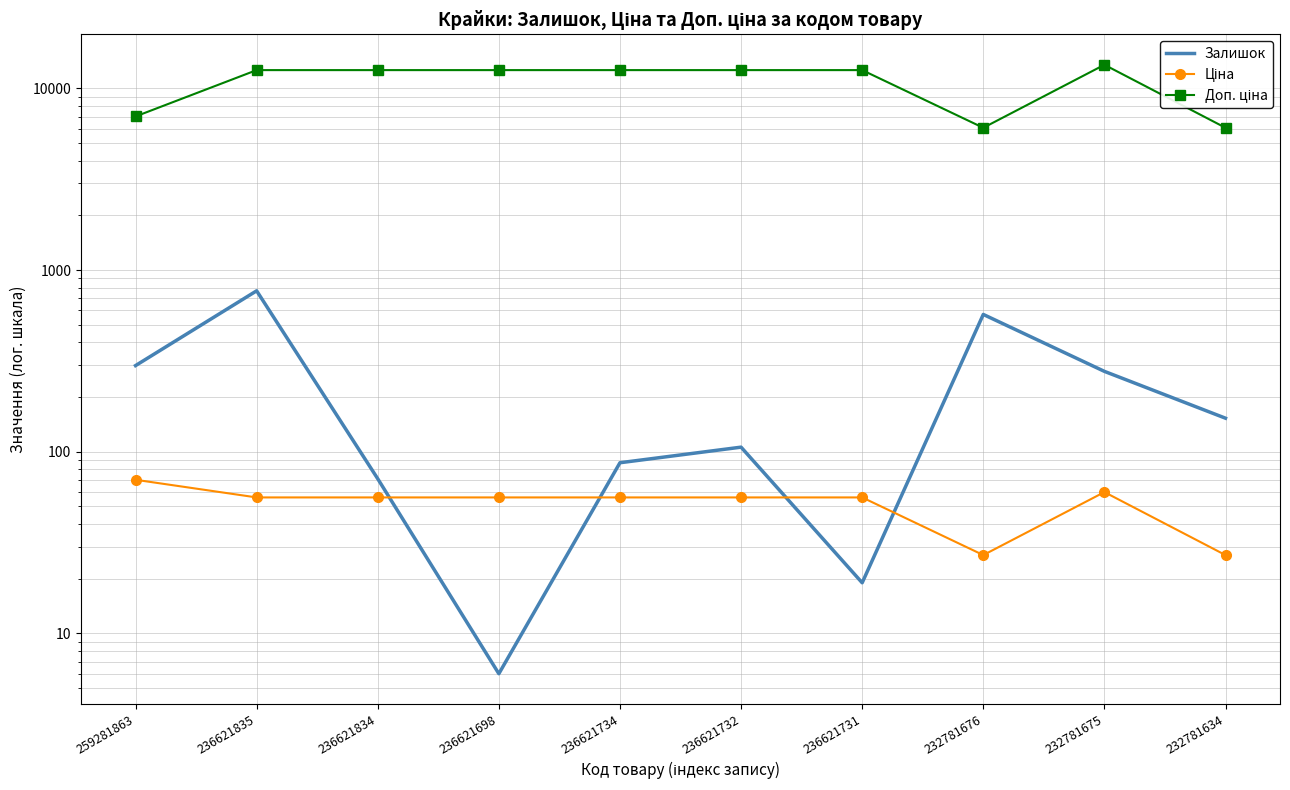

Reading left to right, what are all the values shown in this chart?

Залишок: 298.0	769.0	71.0	6.0	87.0	106.0	19.0	570.0	277.0	153.0
Ціна: 70.1	56.0	56.0	56.0	56.0	56.0	56.0	27.0	60.0	27.0
Доп. ціна: 7010.0	12612.0	12612.0	12612.0	12612.0	12612.0	12612.0	6072.0	13493.2	6072.0